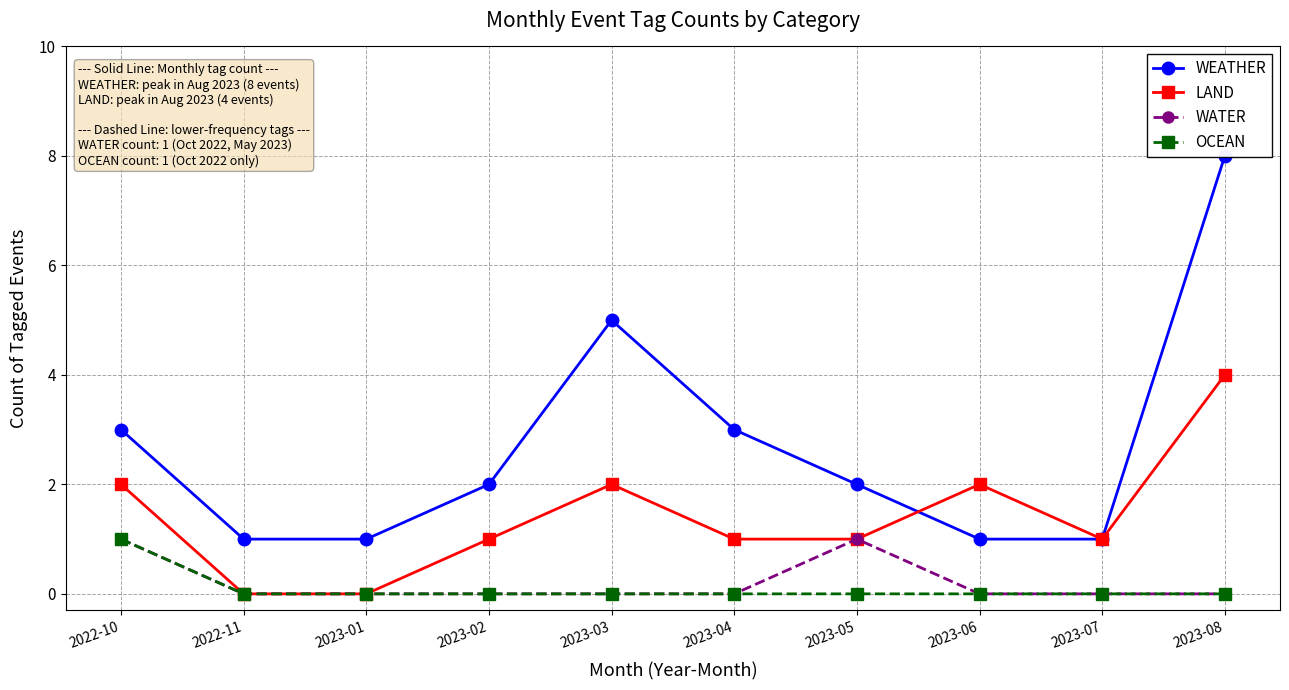

How many interior local peaks does the WATER series have?

1